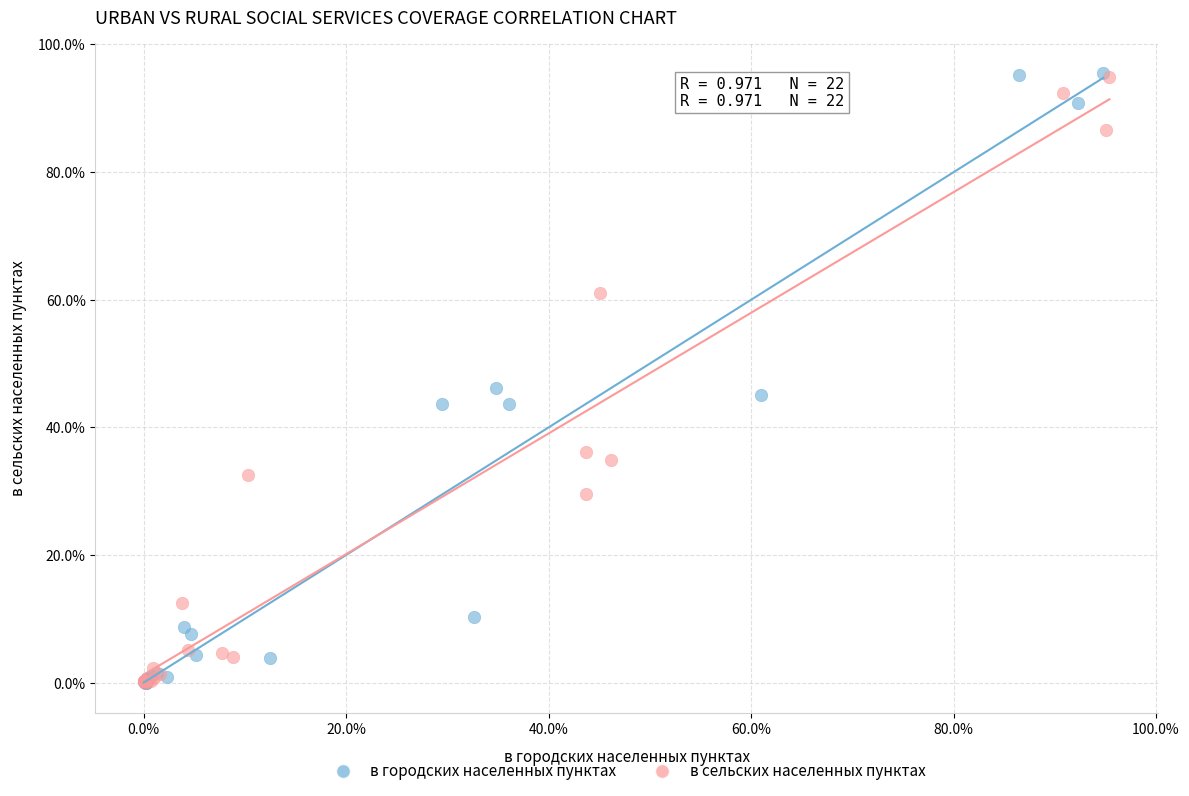

What are all the series names shown in the legend?

в городских населенных пунктах, в сельских населенных пунктах